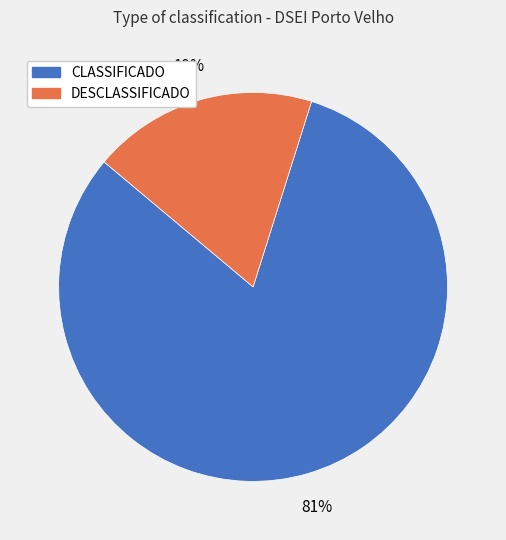

Between CLASSIFICADO and DESCLASSIFICADO, which is larger?

CLASSIFICADO